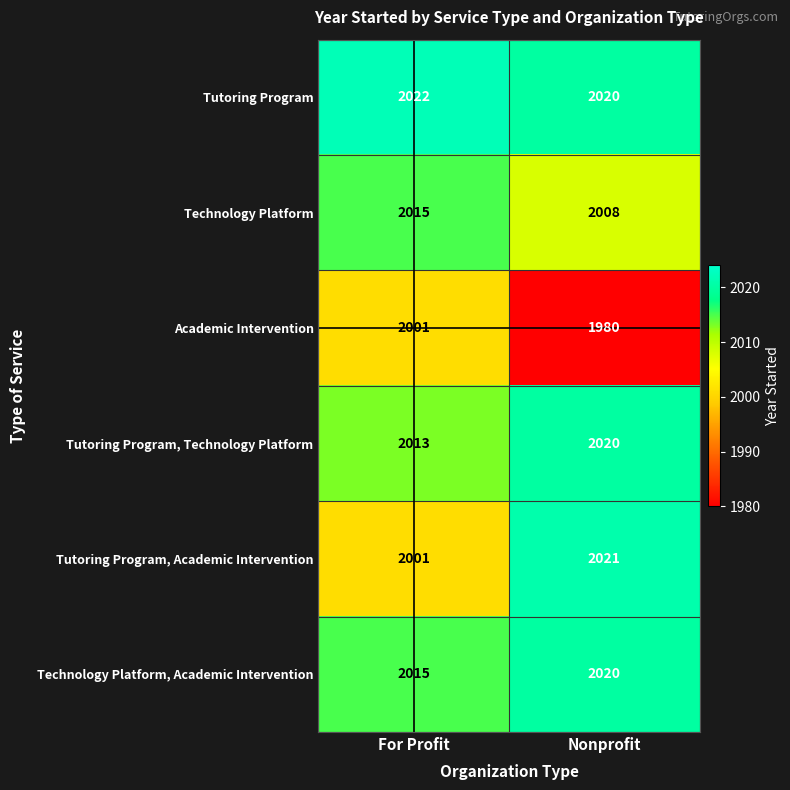

Reading left to right, transcribe all the data shown in this chart.

Tutoring Program: For Profit=2022	Nonprofit=2020
Technology Platform: For Profit=2015	Nonprofit=2008
Academic Intervention: For Profit=2001	Nonprofit=1980
Tutoring Program, Technology Platform: For Profit=2013	Nonprofit=2020
Tutoring Program, Academic Intervention: For Profit=2001	Nonprofit=2021
Technology Platform, Academic Intervention: For Profit=2015	Nonprofit=2020